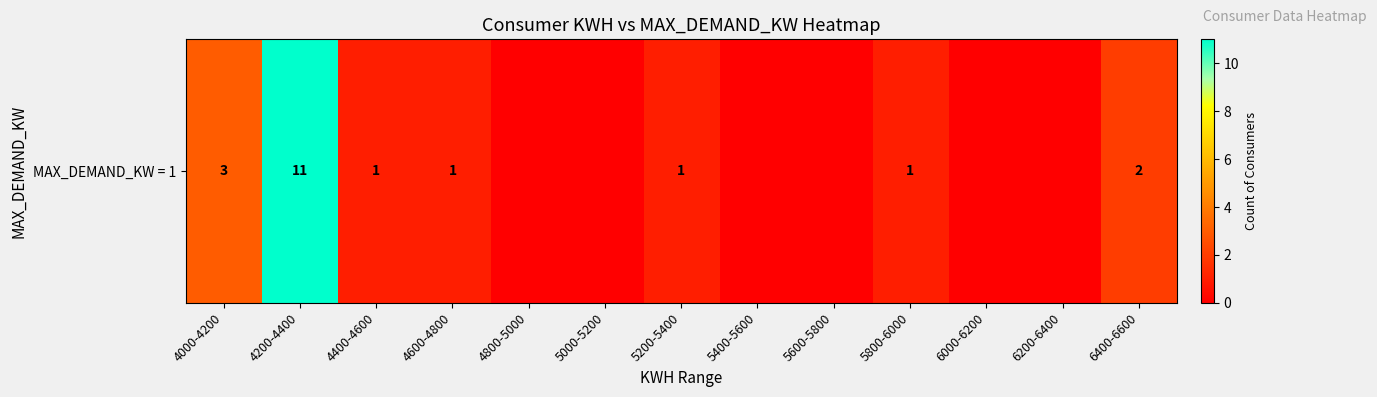

Reading left to right, extract all data points from this chart.

4000-4200=3	4200-4400=11	4400-4600=1	4600-4800=1	4800-5000=0	5000-5200=0	5200-5400=1	5400-5600=0	5600-5800=0	5800-6000=1	6000-6200=0	6200-6400=0	6400-6600=2